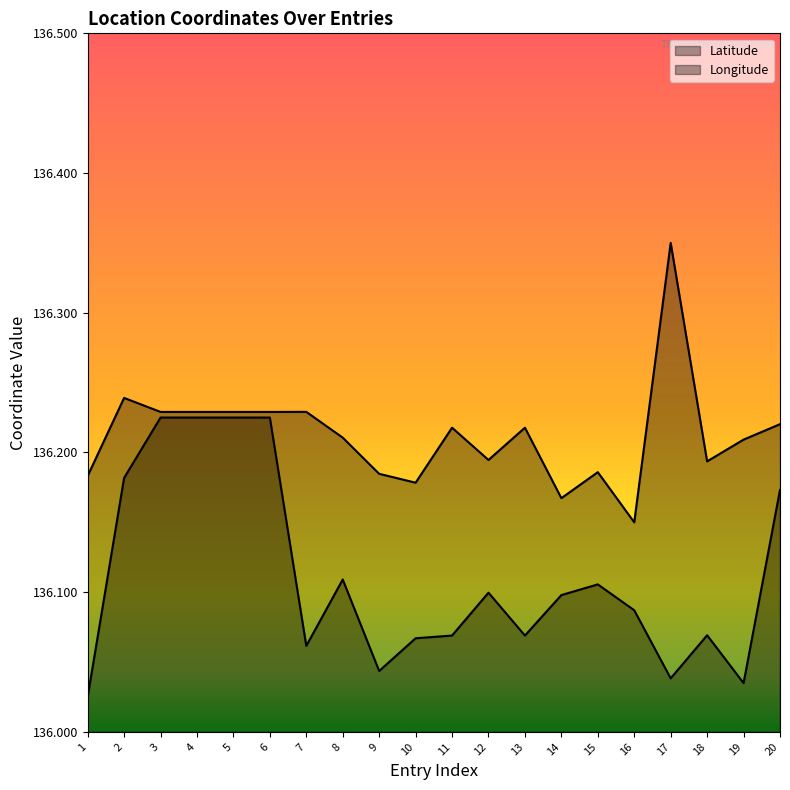

True or false: Longitude and Latitude intersect in this chart.

False